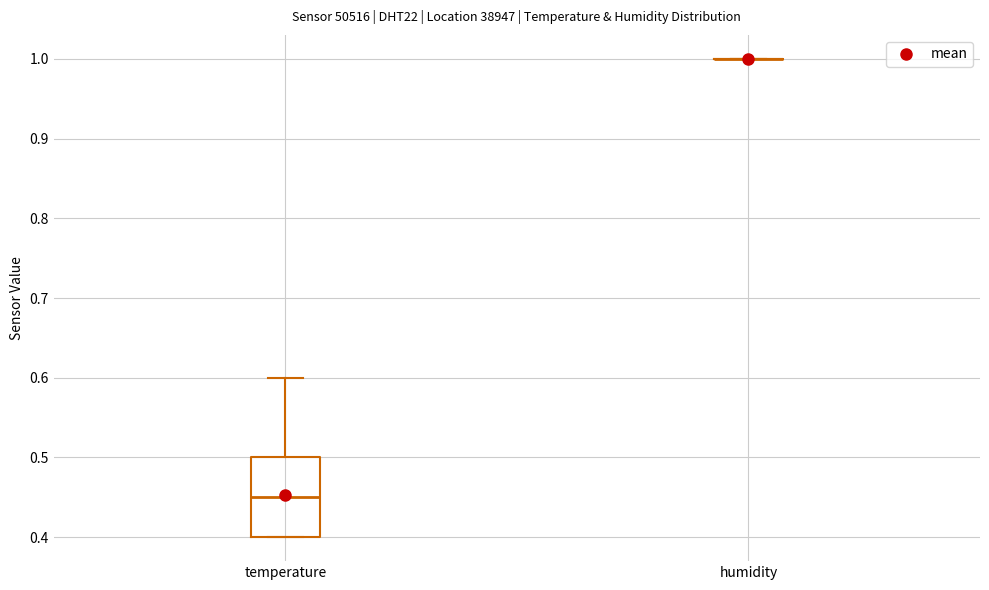

Comparing the boxes themselves (not the whiskers), which one is the tallest?

temperature